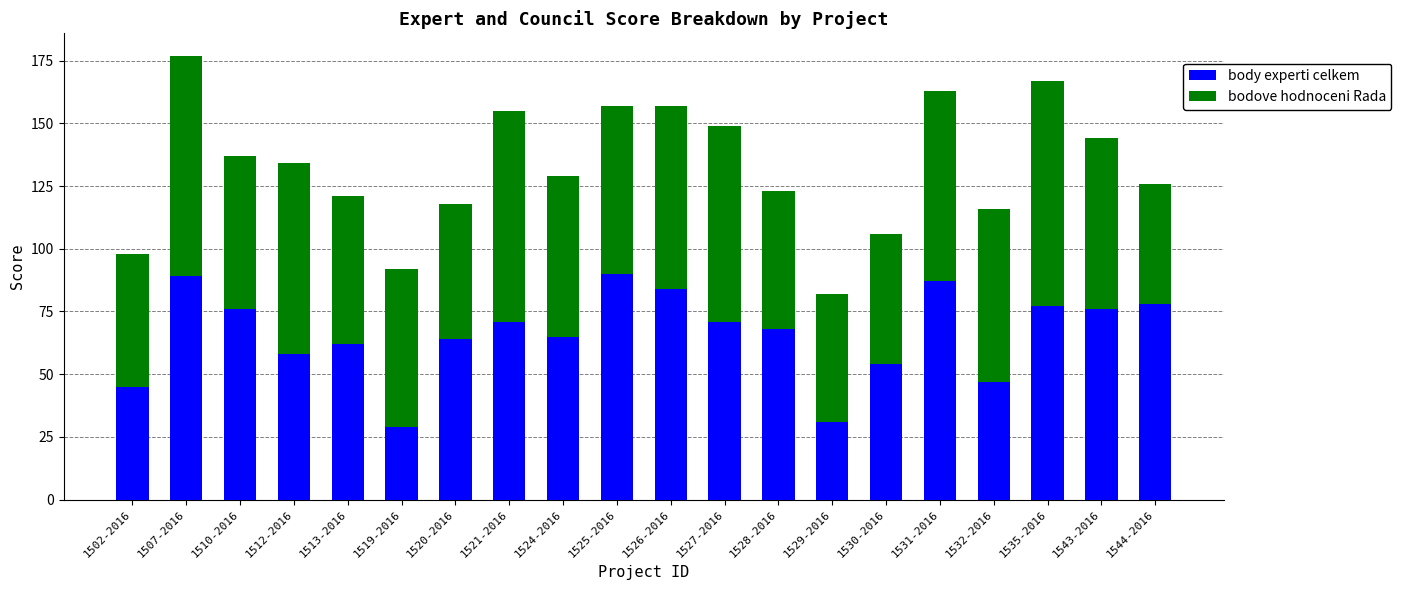

What is the difference between the body experti celkem values at 1526-2016 and 1544-2016?

6